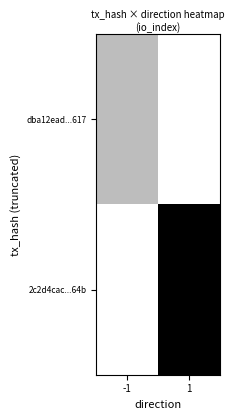

Reading left to right, extract all data points from this chart.

dba12ead...617: -1=7	1=0
2c2d4cac...64b: -1=0	1=27